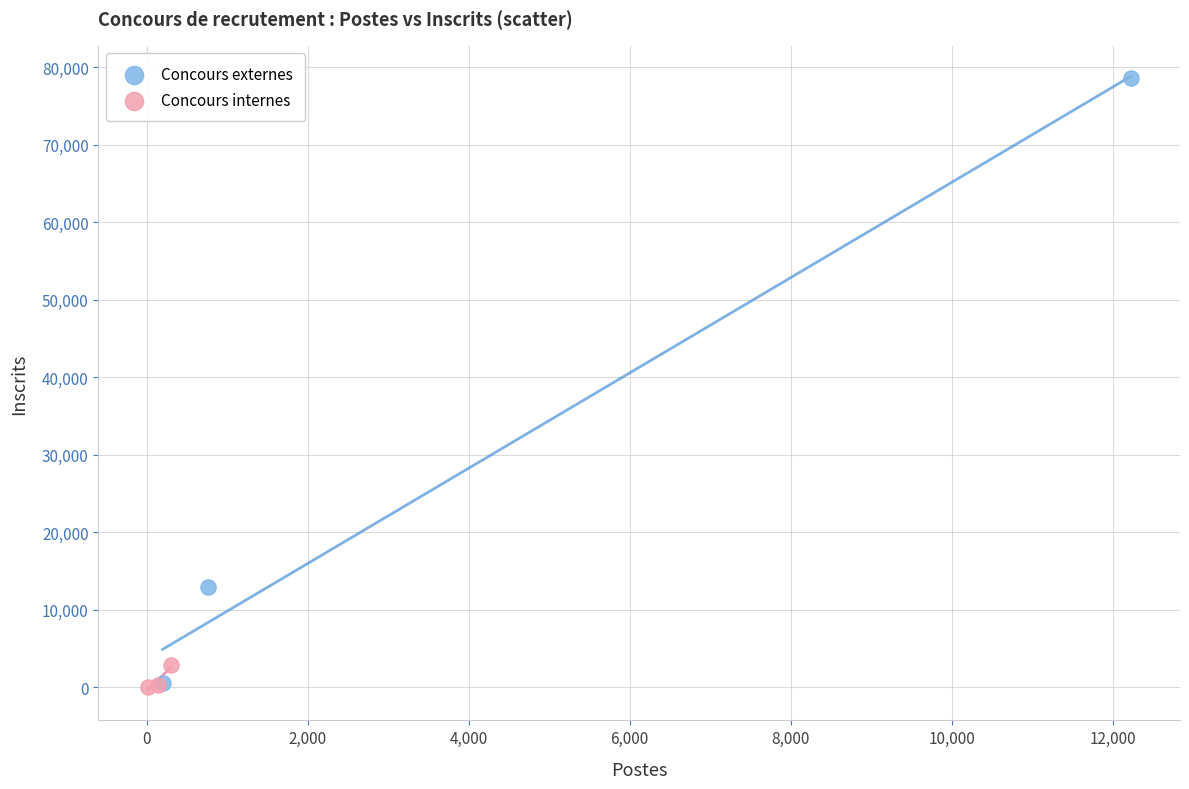

Which series reaches the maximum Y coordinate?

Concours externes